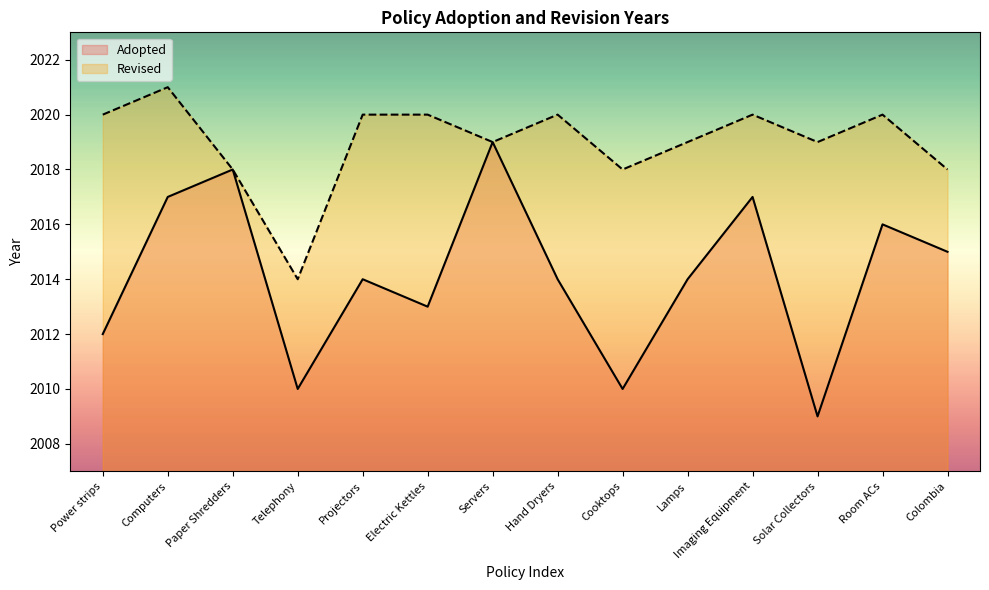

The chart shows a value of 2010 at Cooktops. True or false?

True